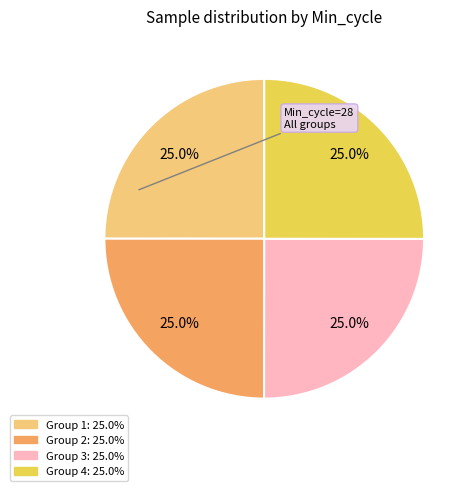

Is there any slice that represents more than half of the pie?

No